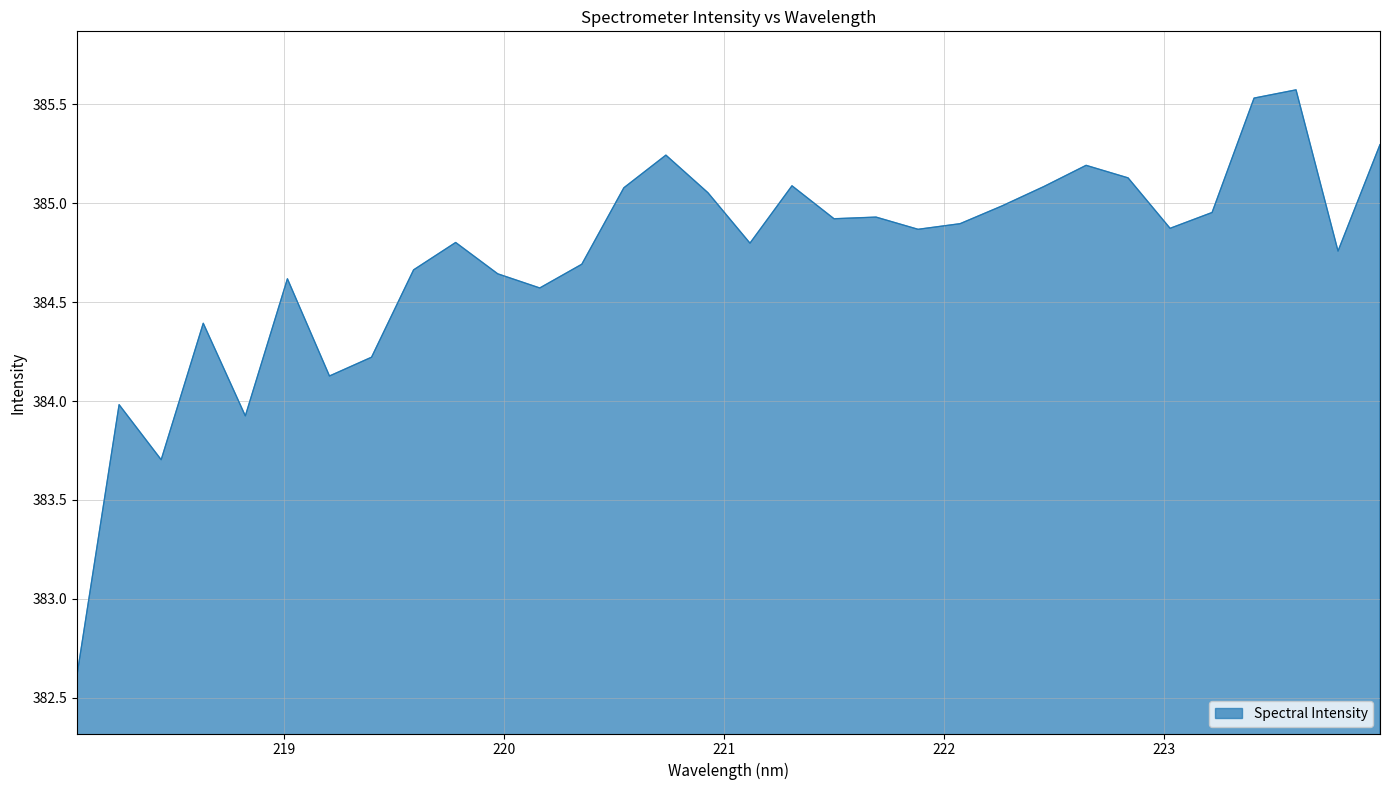

How many values are below 384?

4